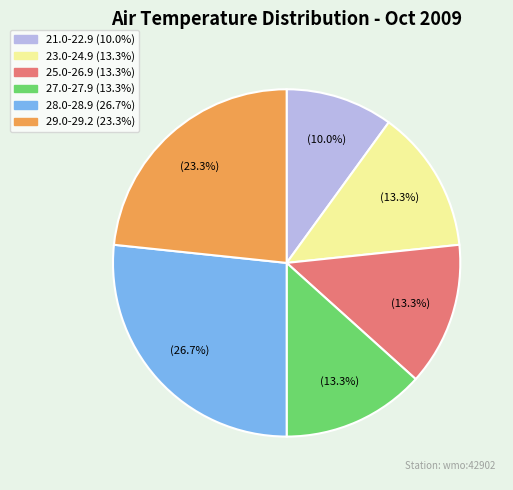

Is there any slice that represents more than half of the pie?

No